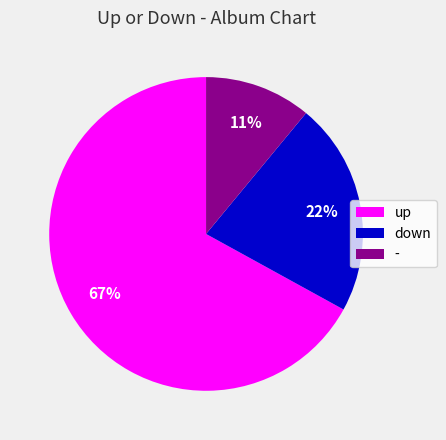

To the nearest percent, what is the average slice percentage?

33%